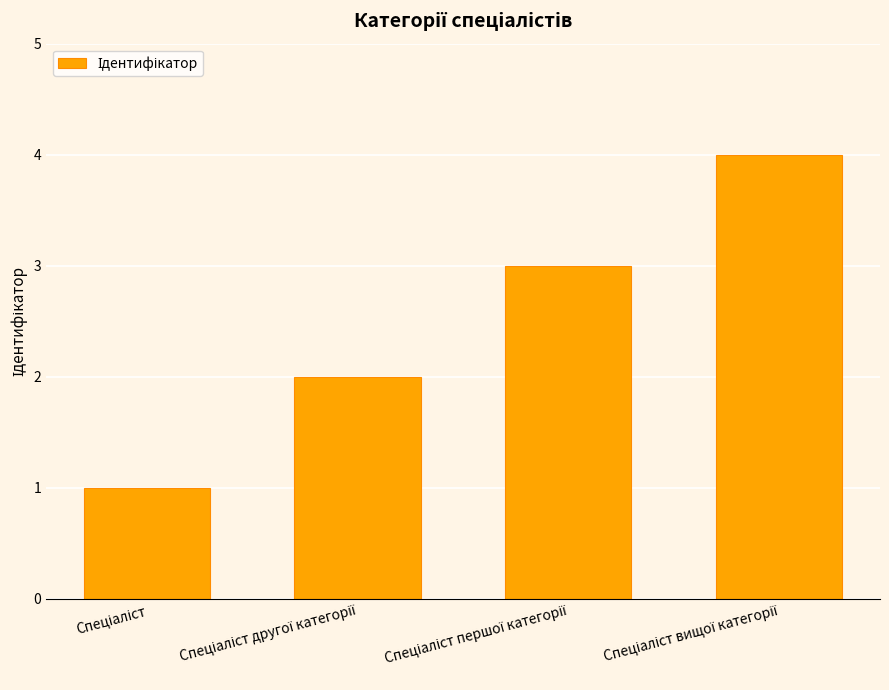

What is the maximum value shown in the chart?

4